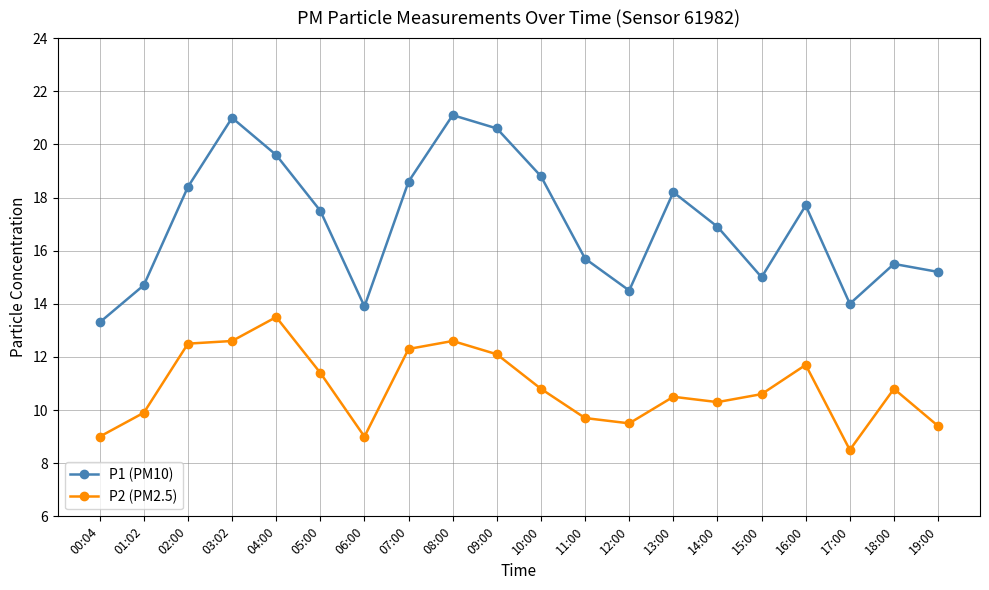

What are all the series names shown in the legend?

P1 (PM10), P2 (PM2.5)